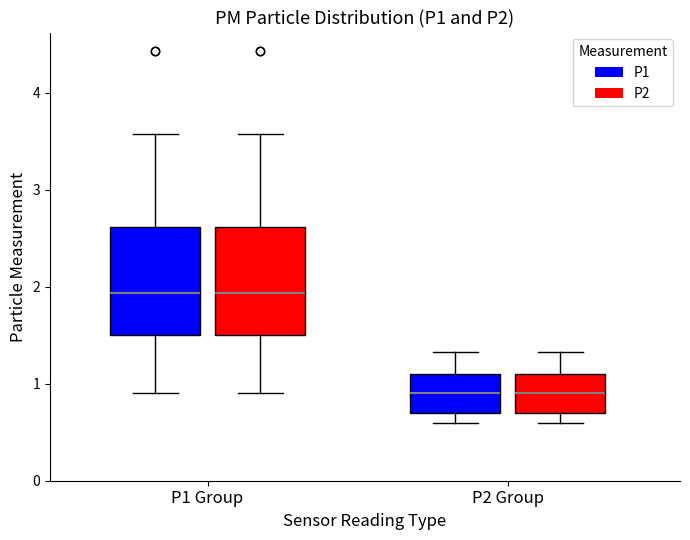

Reading left to right, transcribe this box plot: for each box, give where its median line is, the range the box spans, and where its two whiskers end, as read against the y-axis. The values are not printed on the chart, so give them approximately, as read against the axis.

P1 Group (P1): median 1.9, box 1.5 to 2.6, whiskers 0.9 to 3.6
P1 Group (P2): median 1.9, box 1.5 to 2.6, whiskers 0.9 to 3.6
P2 Group (P1): median 0.9, box 0.7 to 1.1, whiskers 0.6 to 1.3
P2 Group (P2): median 0.9, box 0.7 to 1.1, whiskers 0.6 to 1.3